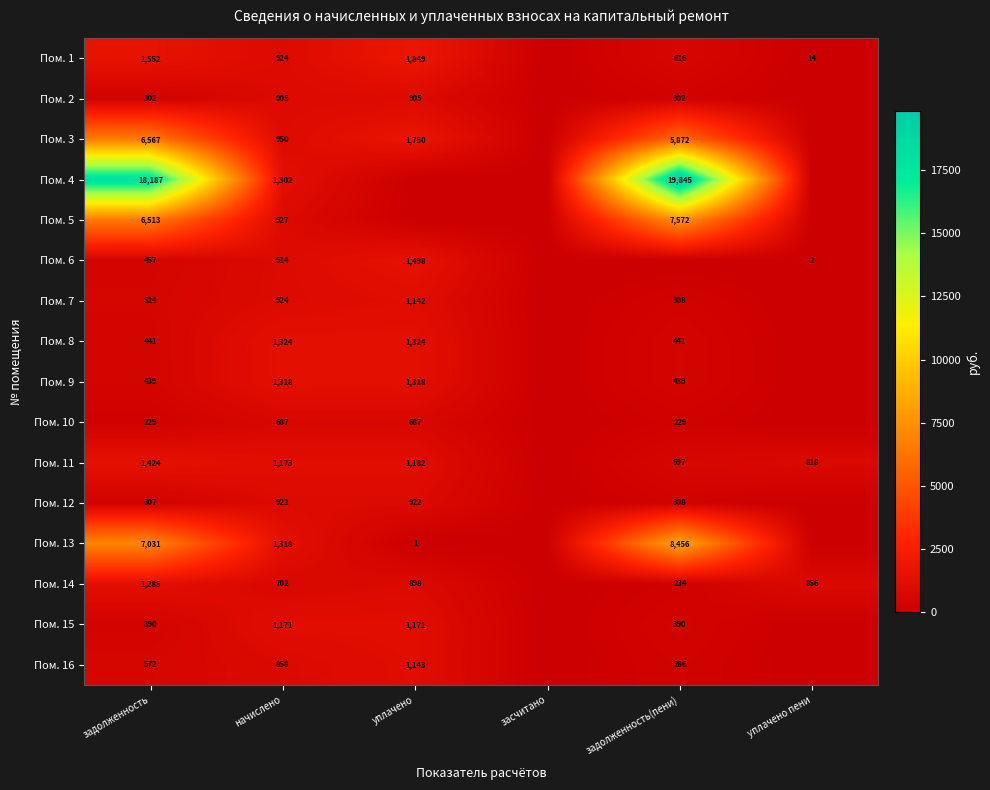

What is the sum of the Пом. 14 values at задолженность(пени) and задолженность?

1519